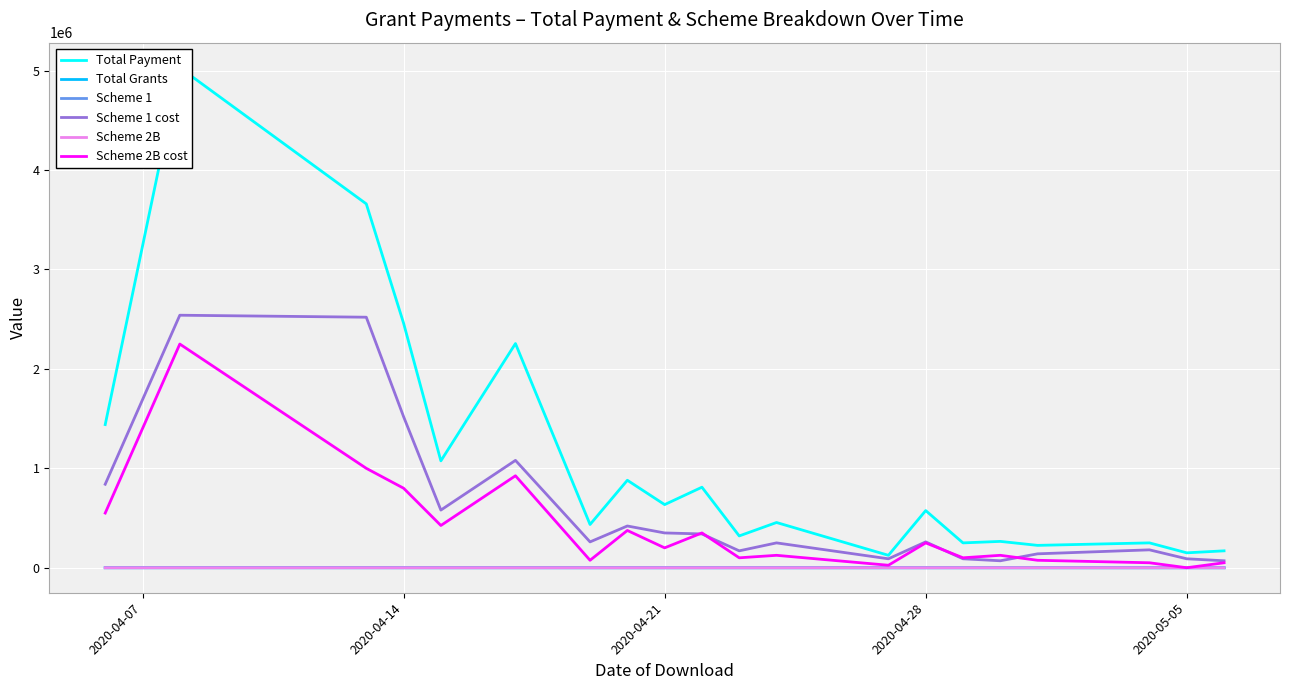

How many data points in Scheme 1 cost are less than 260000?

9